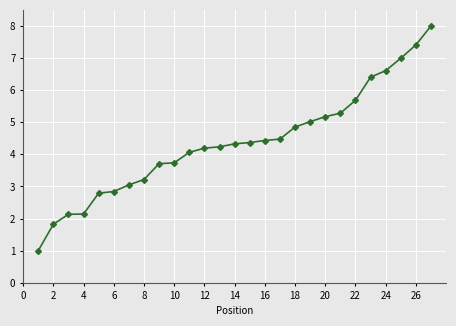

What is the greatest value displayed?

8.0